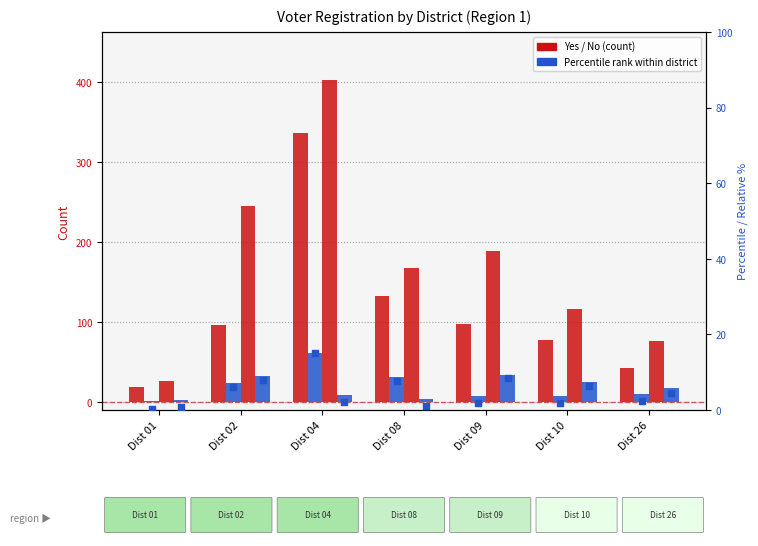

Which series has the largest Y range (max minus min)?

No